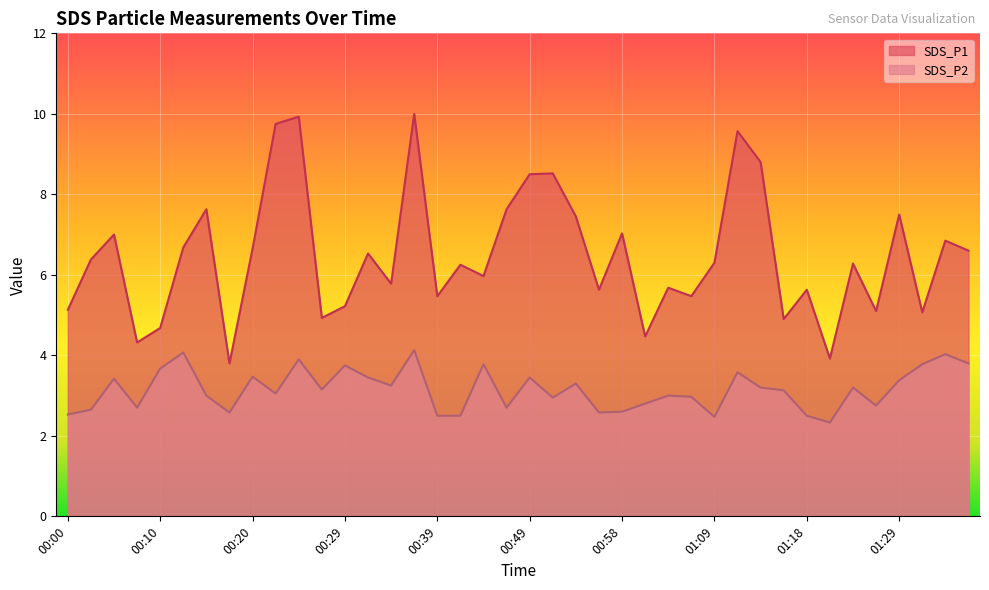

At which label does SDS_P1 first exceed 6?

00:03